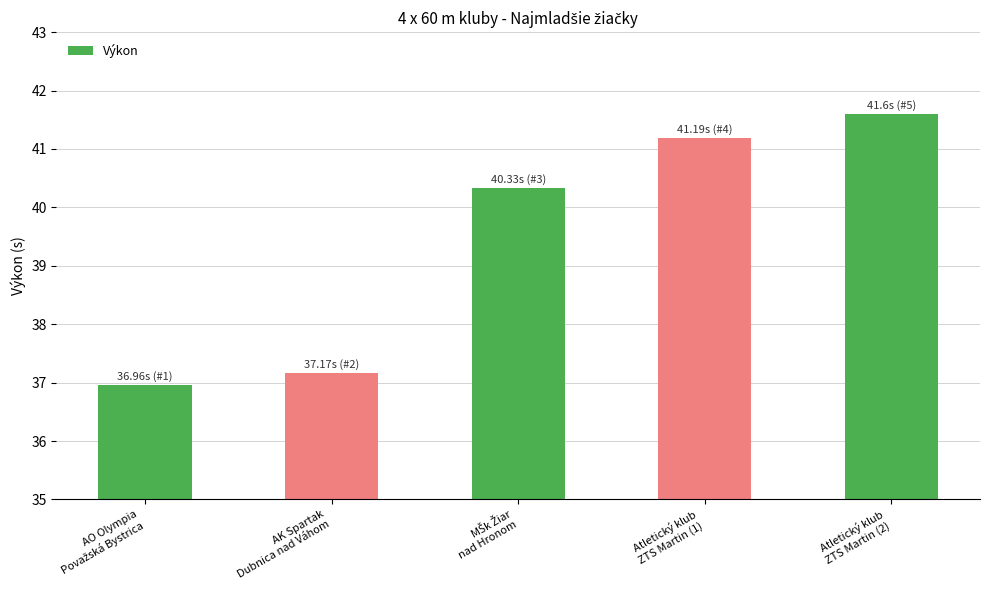

Reading left to right, transcribe all the data shown in this chart.

37.0	37.2	40.3	41.2	41.6